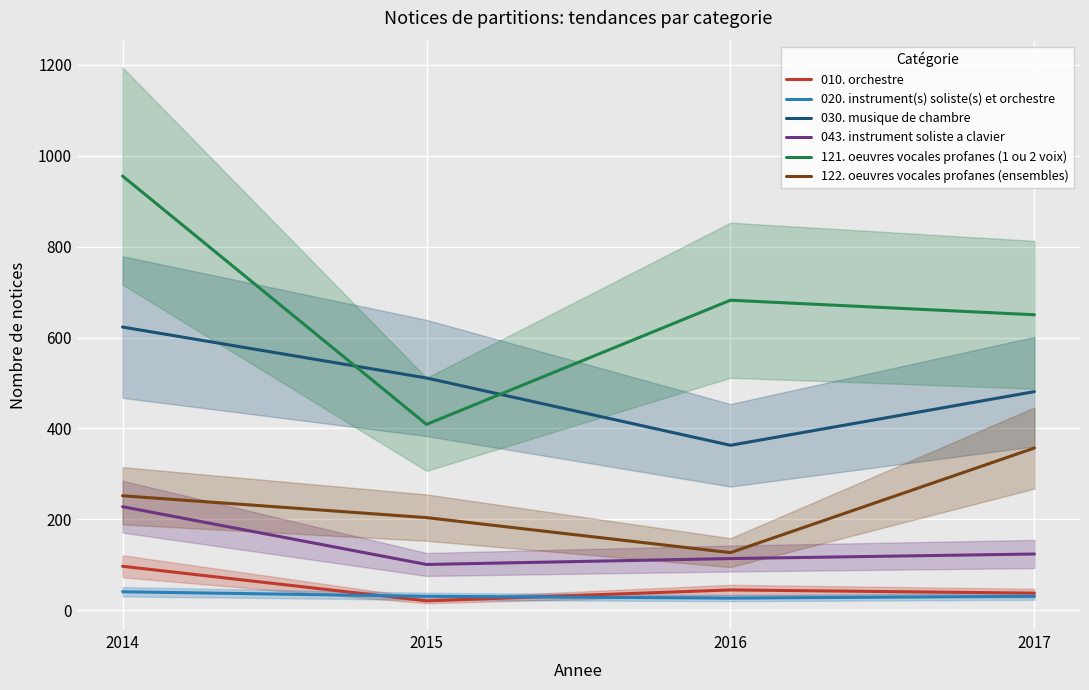

Rank the series by their maximum value, from lowest to highest.

020. instrument(s) soliste(s) et orchestre, 010. orchestre, 043. instrument soliste a clavier, 122. oeuvres vocales profanes (ensembles), 030. musique de chambre, 121. oeuvres vocales profanes (1 ou 2 voix)